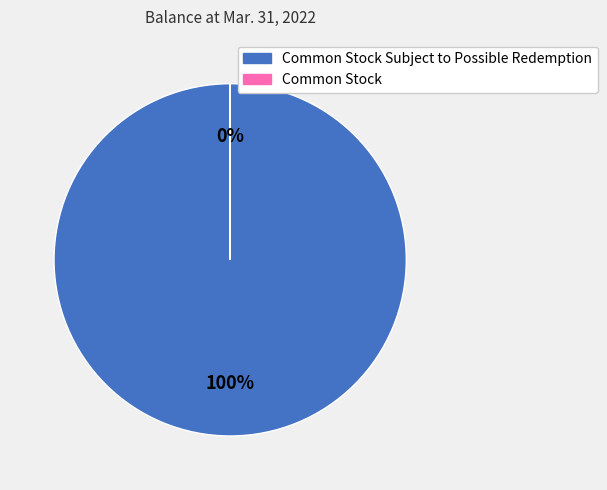

What portion of the pie excludes Common Stock?

100.0%